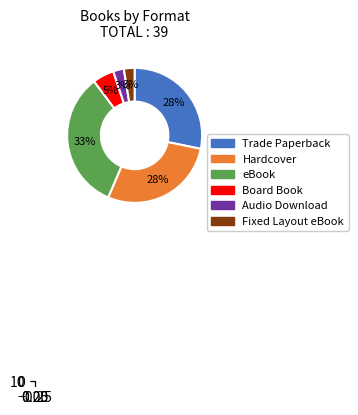

Approximately how many times larger is the value at Fixed Layout eBook compared to eBook?

0.1